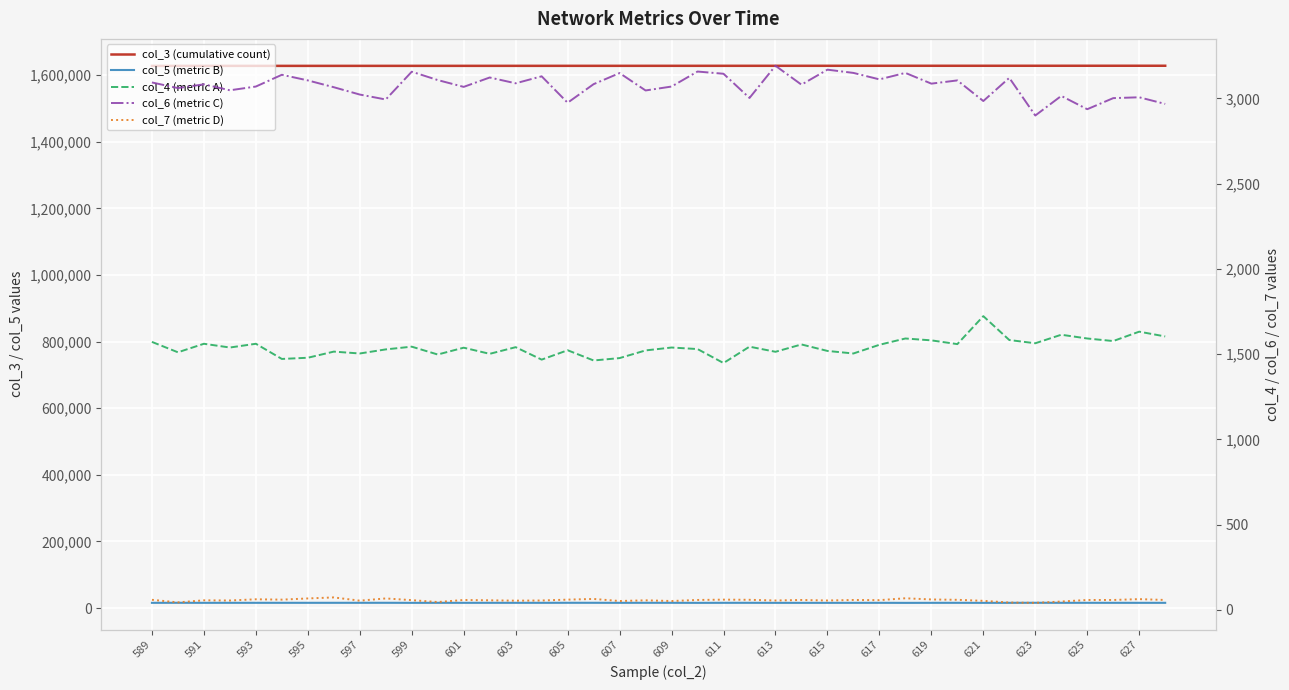

What is the greatest value displayed?

1628307